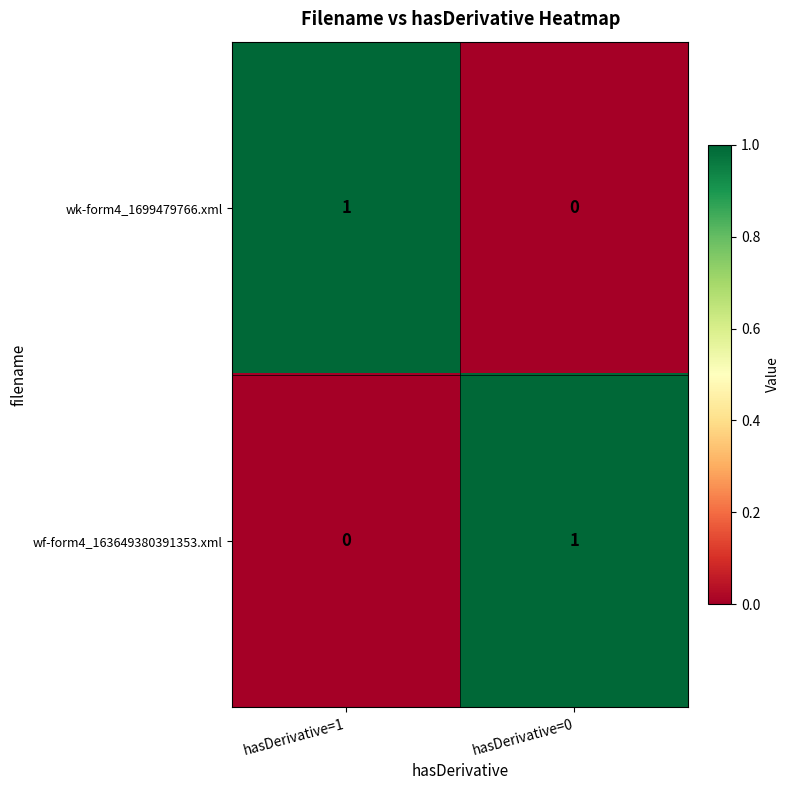

Reading right to left, transcribe all the data shown in this chart.

wk-form4_1699479766.xml: hasDerivative=0=0	hasDerivative=1=1
wf-form4_163649380391353.xml: hasDerivative=0=1	hasDerivative=1=0